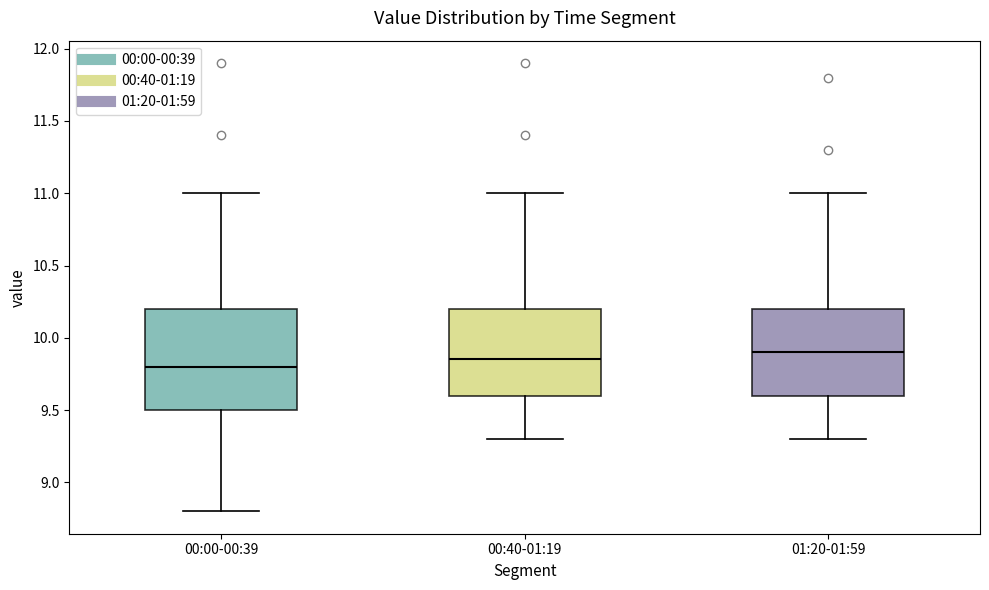

Reading left to right, transcribe this box plot: for each box, give where its median line is, the range the box spans, and where its two whiskers end, as read against the y-axis. The values are not printed on the chart, so give them approximately, as read against the axis.

00:00-00:39: median 9.80, box 9.50 to 10.20, whiskers 8.80 to 11.00
00:40-01:19: median 9.85, box 9.60 to 10.20, whiskers 9.30 to 11.00
01:20-01:59: median 9.90, box 9.60 to 10.20, whiskers 9.30 to 11.00